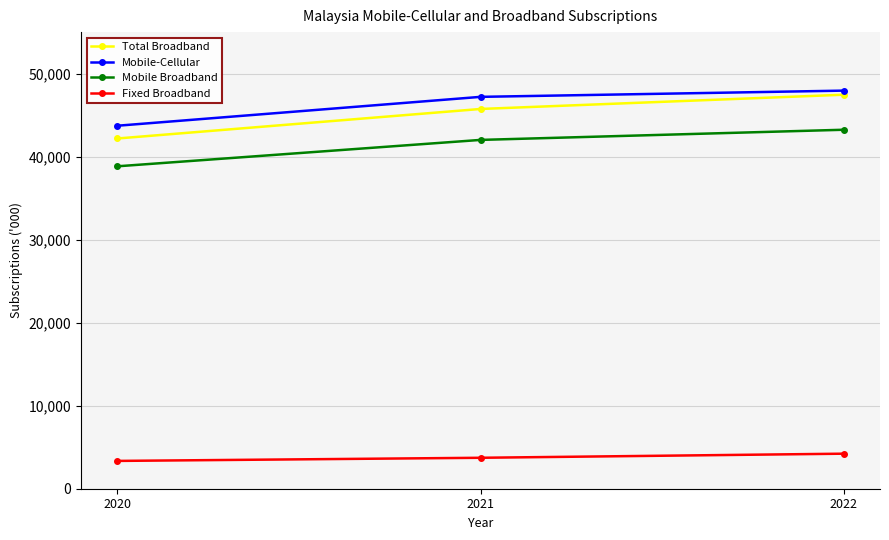

What is the greatest value displayed?

47952.1